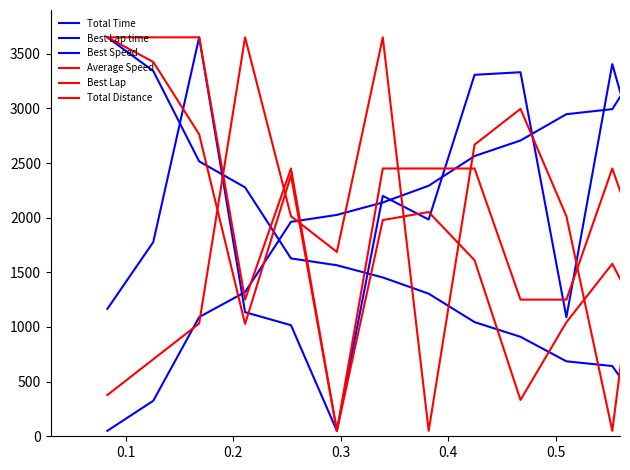

Reading left to right, what are all the values shown in this chart?

Total Time: 1165.3	1776.7	3650.0	1135.3	1016.4	50.0	2199.4	1983.2	3307.2	3330.7	1088.9	3405.3	1928.4
Best Lap time: 50.0	324.7	1090.6	1318.9	1961.8	2025.2	2139.0	2292.2	2563.7	2706.1	2946.7	2993.1	3650.0
Best Speed: 3650.0	3342.3	2515.2	2277.3	1627.3	1564.8	1453.1	1304.6	1044.5	910.1	685.9	642.7	50.0
Average Speed: 3650.0	3425.1	2762.5	1027.7	2386.2	50.0	1978.0	2051.6	1610.0	331.9	1043.1	1578.0	770.5
Best Lap: 377.3	704.5	1031.8	3650.0	2013.6	1686.4	3650.0	50.0	2668.2	2995.5	2013.6	50.0	3322.7
Total Distance: 3650.0	3650.0	3650.0	1250.0	2450.0	50.0	2450.0	2450.0	2450.0	1250.0	1250.0	2450.0	1250.0